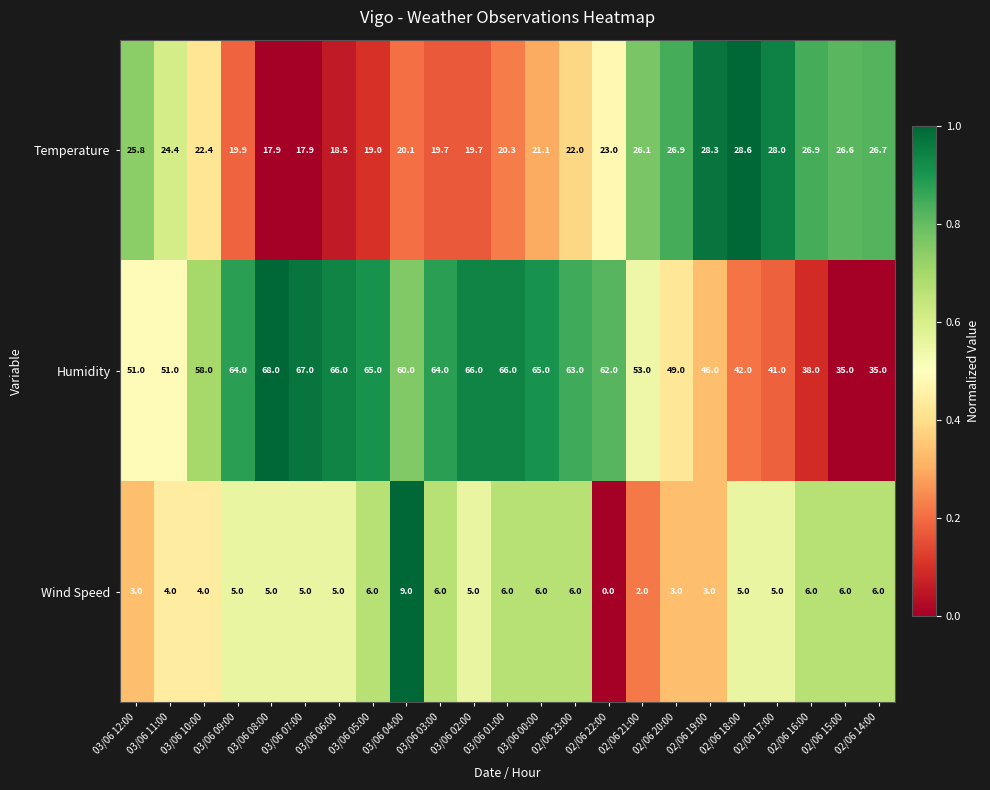

Which label corresponds to the largest value in the chart?

03/06 08:00